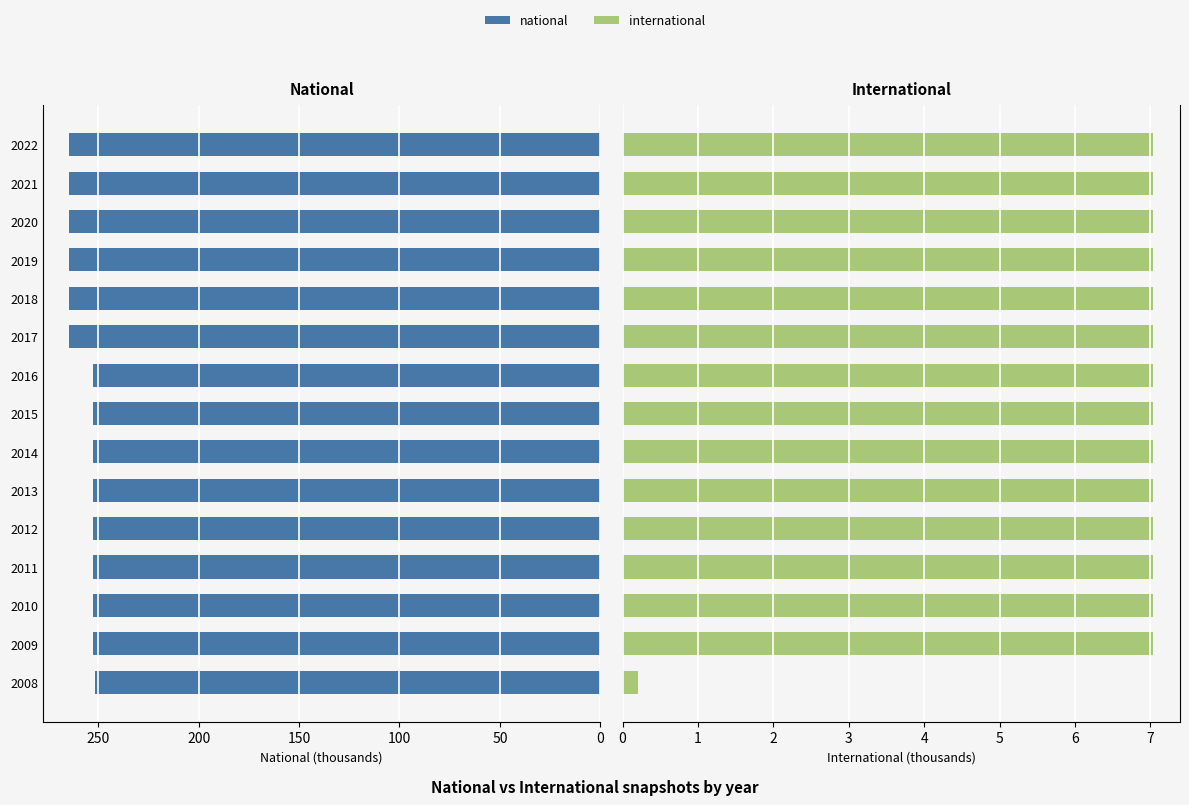

Rank the series by their average value, from highest to lowest.

national, international